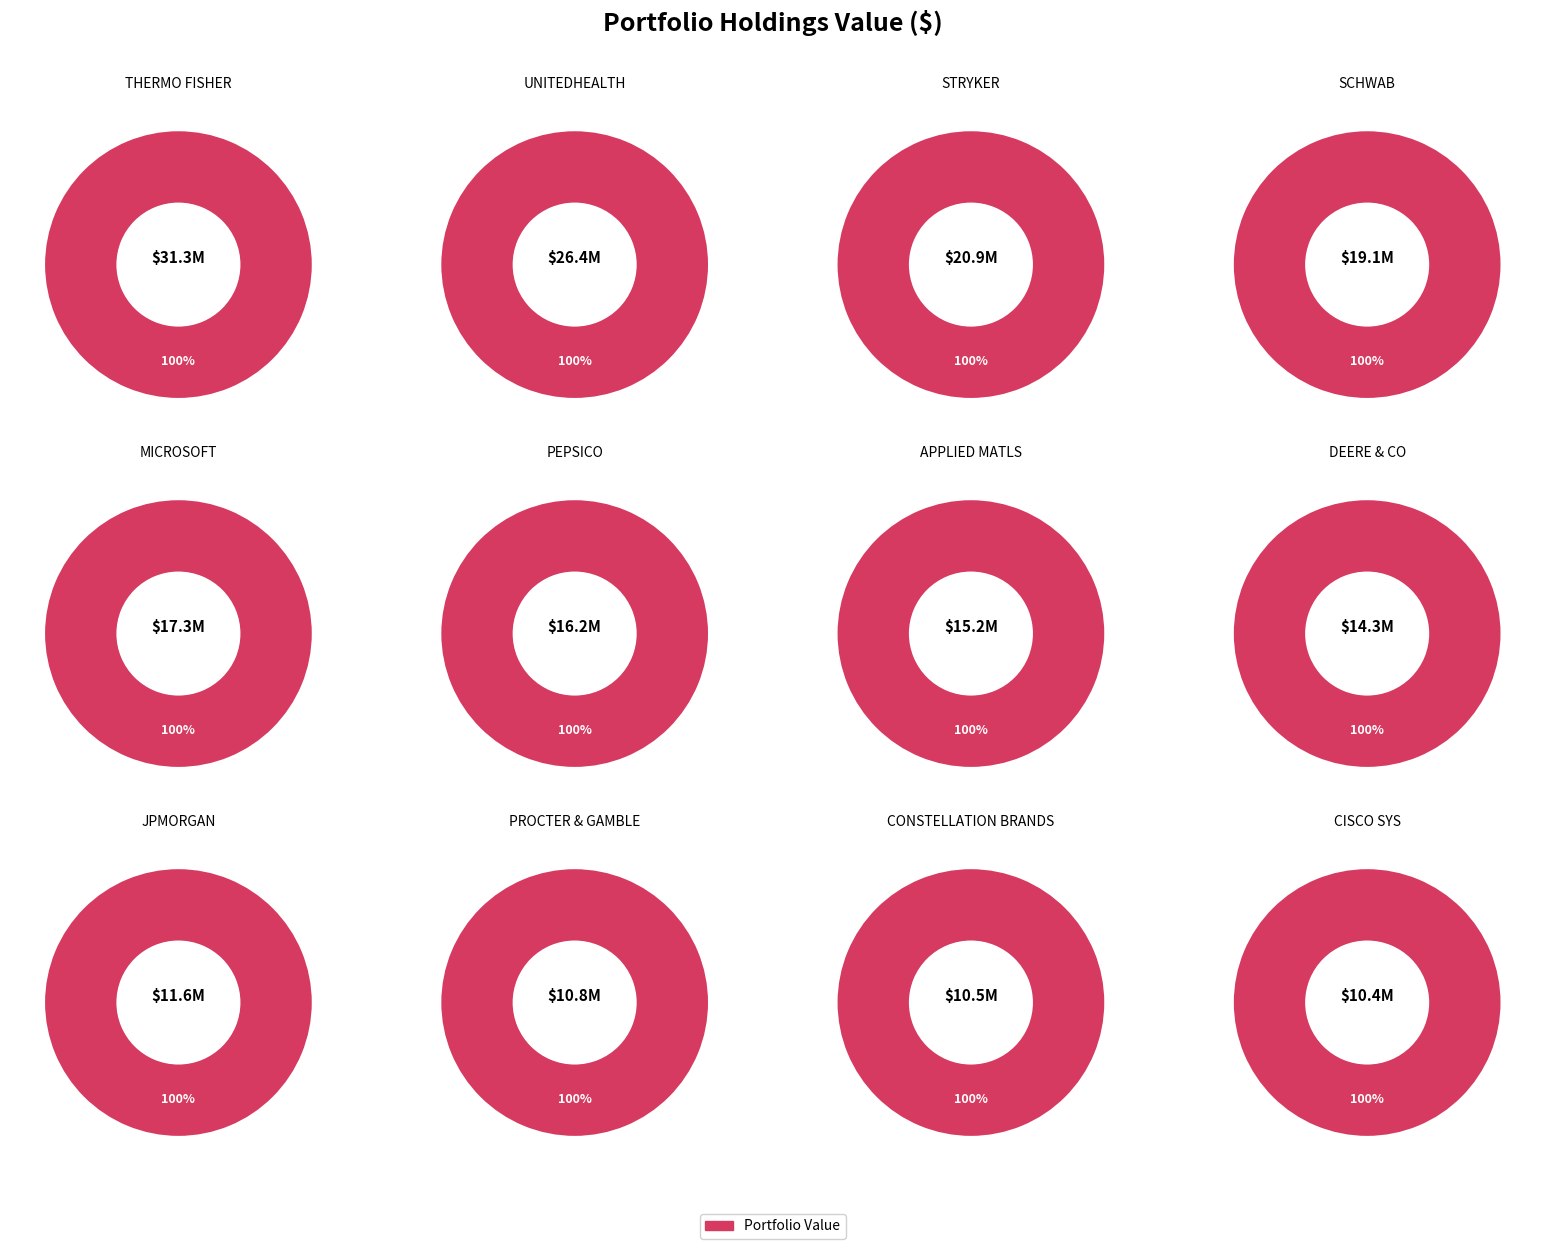

Rank the categories by value from highest to lowest.

TMO, UNH, SYK, SCHW, MSFT, PEP, AMAT, DE, JPM, PG, STZ, CSCO